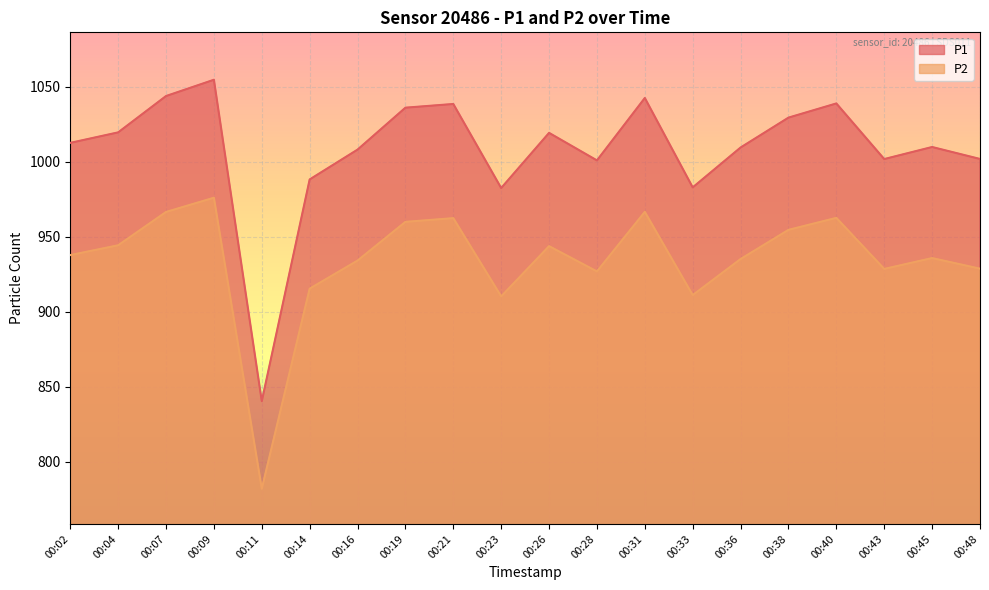

Reading left to right, transcribe all the data shown in this chart.

P1: 1012.6	1019.6	1043.9	1054.7	840.3	988.2	1008.1	1036.1	1038.6	982.5	1019.3	1000.9	1042.6	982.9	1009.5	1029.5	1038.9	1001.8	1009.9	1001.9
P2: 937.8	944.3	966.5	976.0	781.9	915.4	934.1	959.9	962.4	910.2	943.7	926.9	966.6	911.1	935.1	954.6	962.6	928.5	935.8	928.7